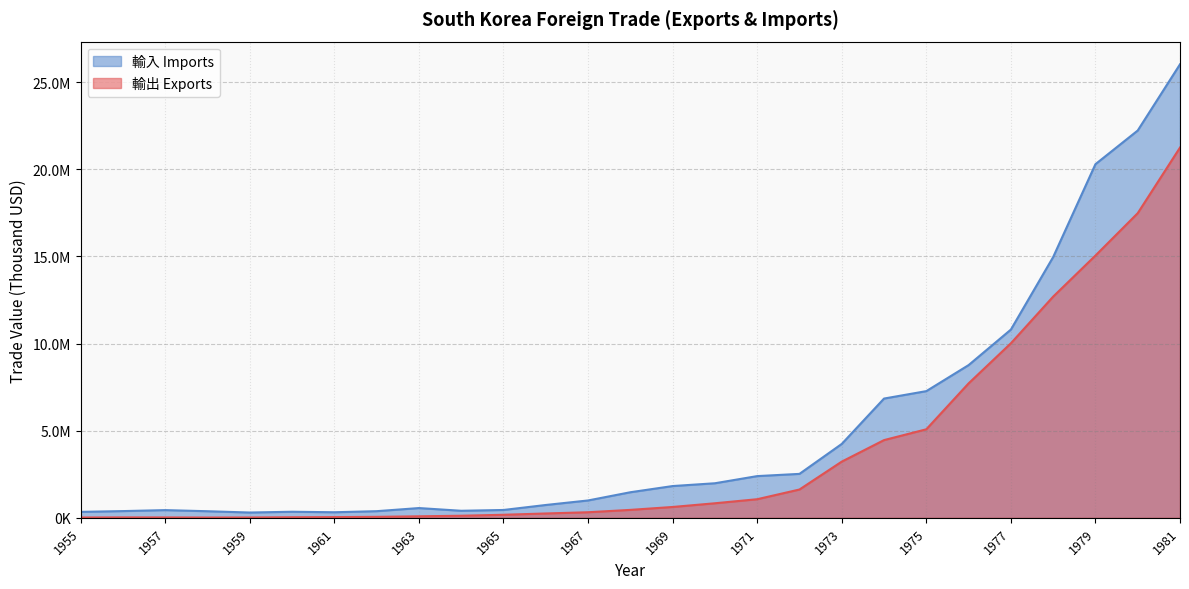

Is it true that 輸入 Imports equals 782870.4 at 1965?

False